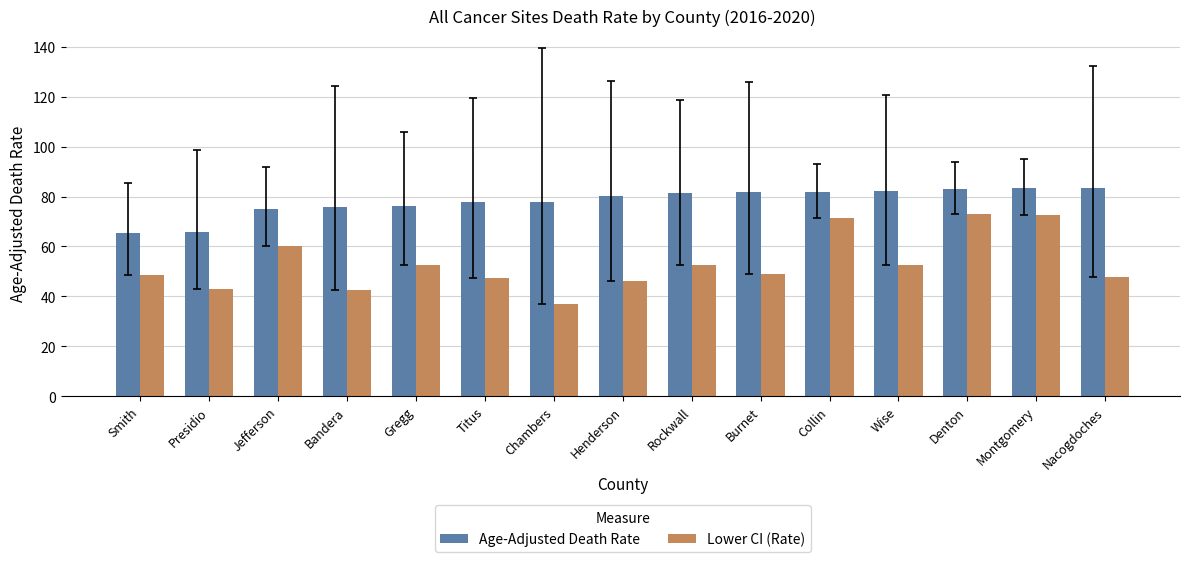

What position from the left is Chambers?

7